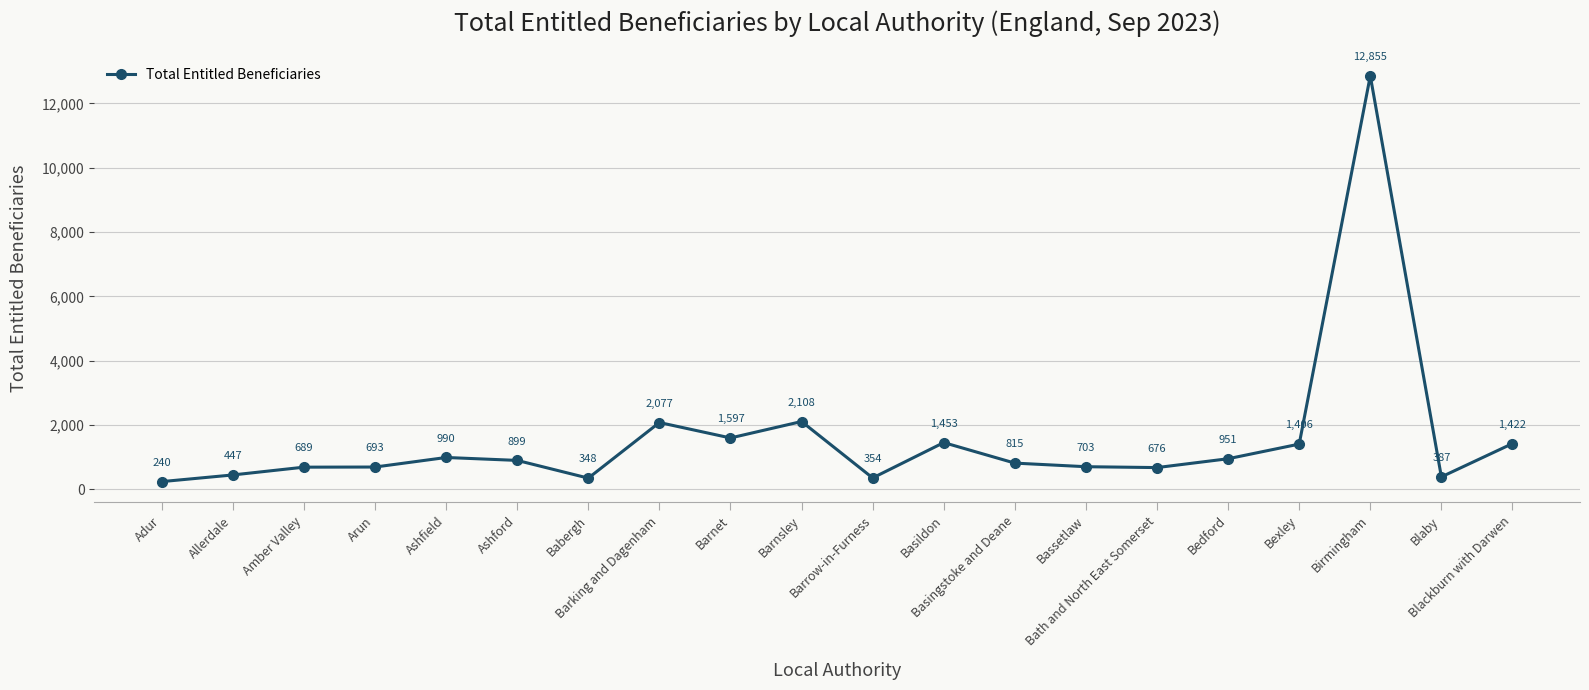

What position from the left is Barrow-in-Furness?

11